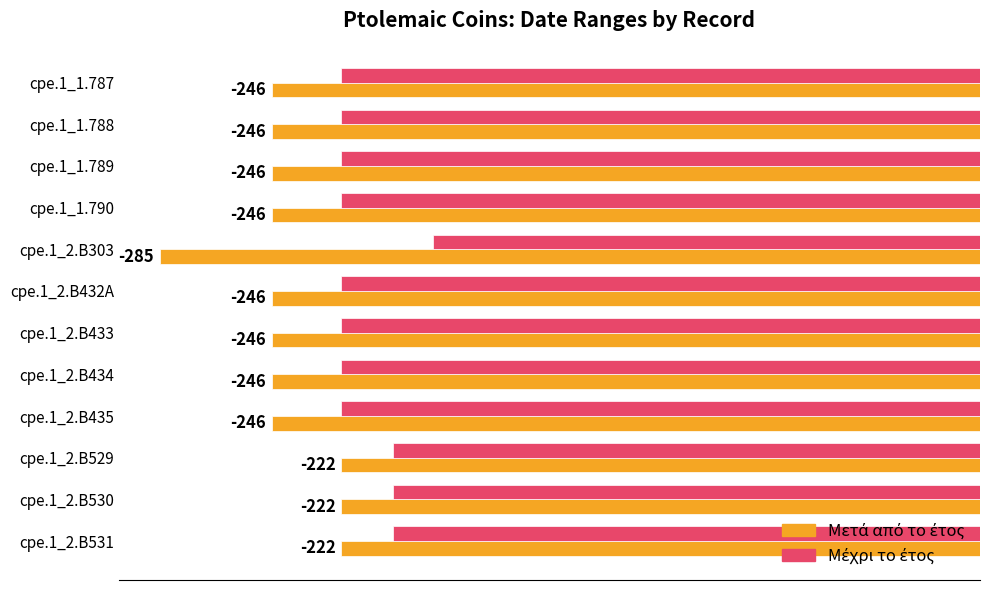

What is the maximum value shown in the chart?

-190